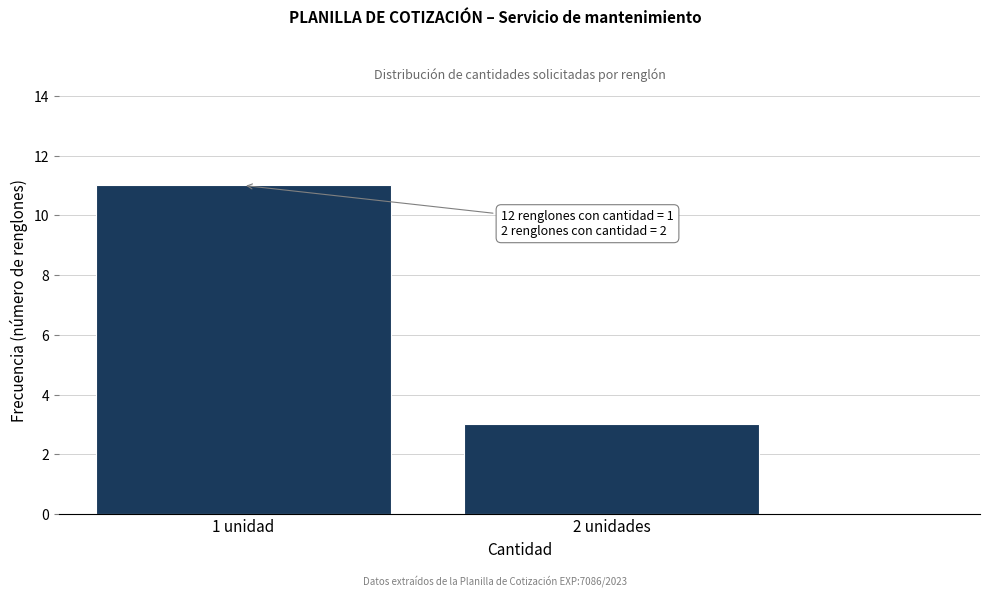

Reading left to right, list all the values displayed in this chart.

11	3